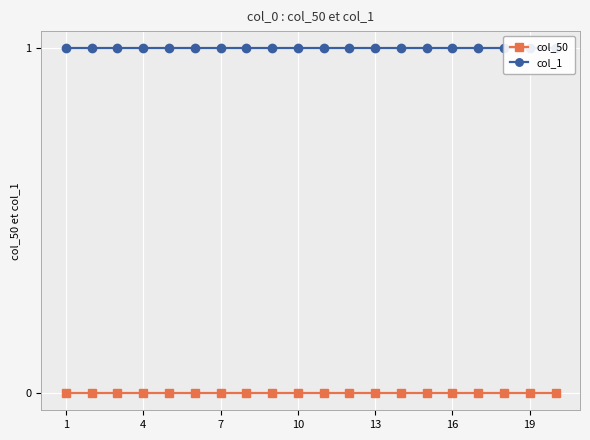

At which category does the chart reach its peak across all series?

1